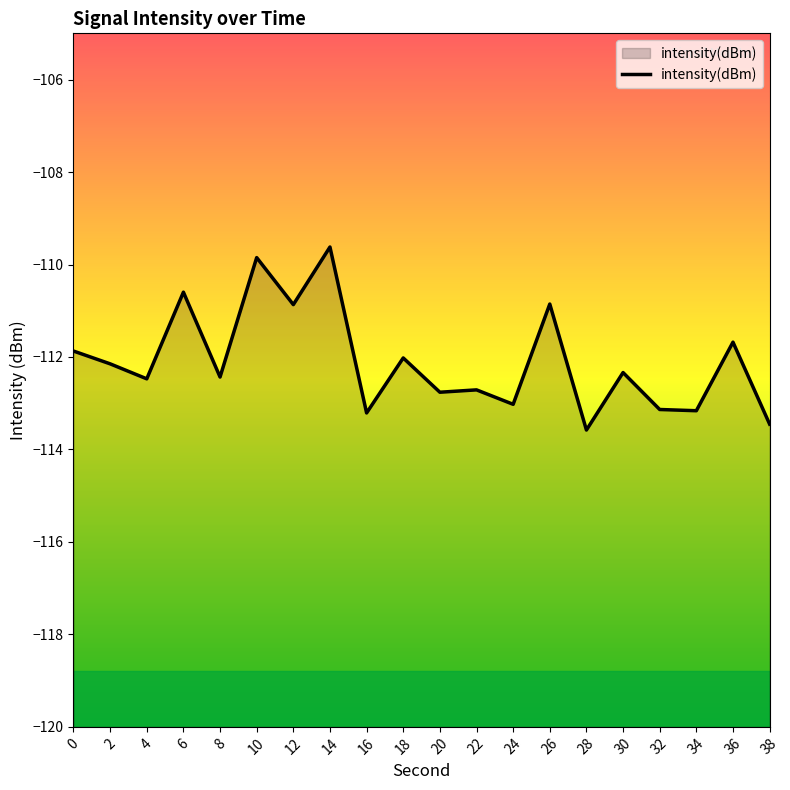

Reading left to right, what are all the values shown in this chart?

-111.9	-112.1	-112.5	-110.6	-112.4	-109.9	-110.9	-109.6	-113.2	-112.0	-112.8	-112.7	-113.0	-110.9	-113.6	-112.3	-113.1	-113.2	-111.7	-113.5